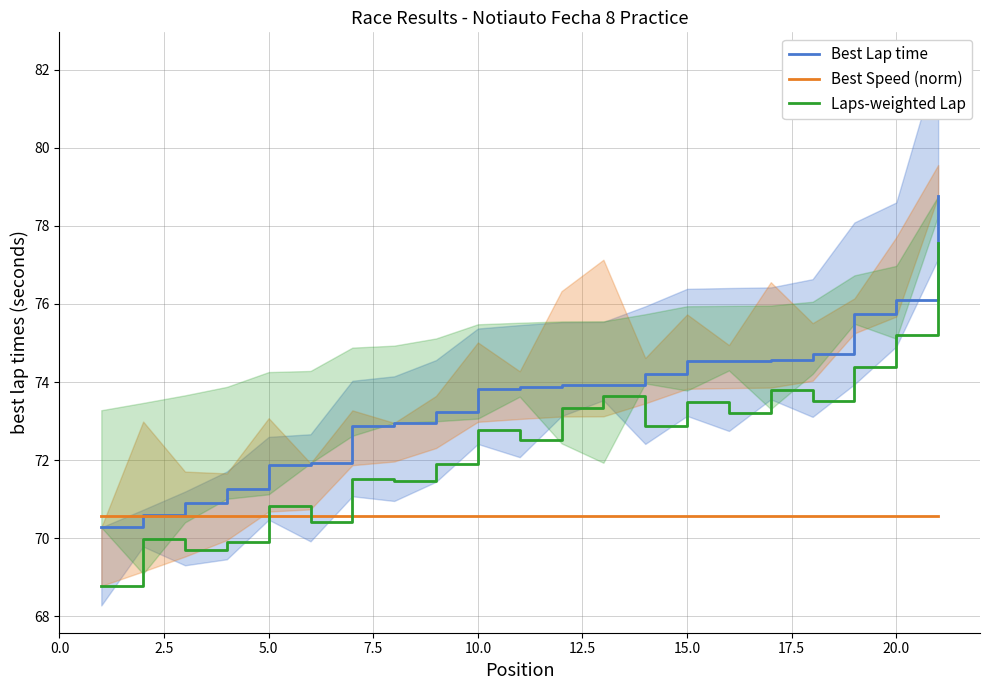

Is it true that Best Lap time equals 127.7 at 5.0?

False